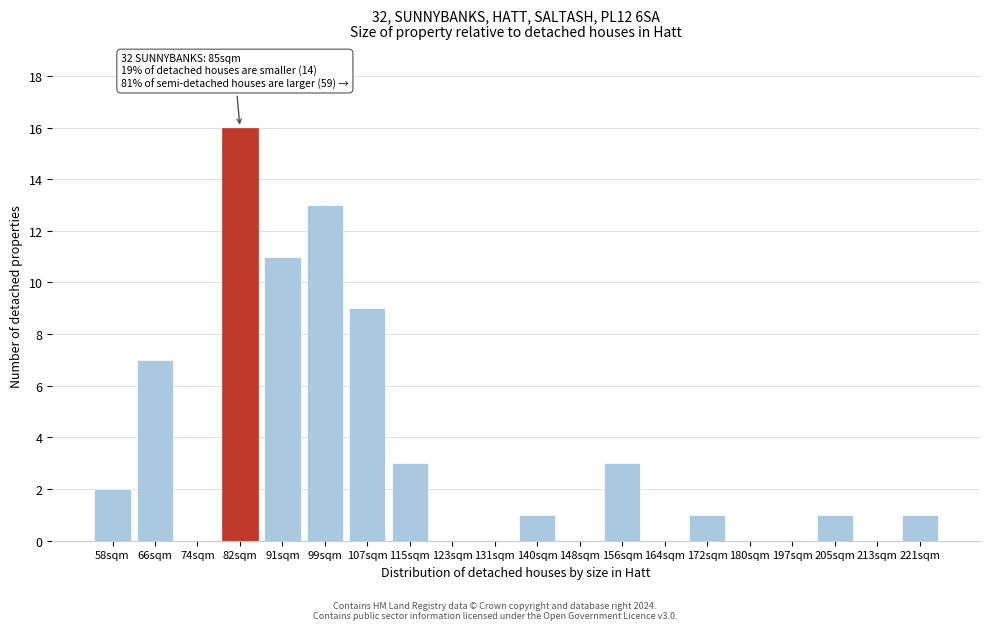

Reading left to right, what are all the values shown in this chart?

58sqm=2	66sqm=7	74sqm=0	82sqm=16	91sqm=11	99sqm=13	107sqm=9	115sqm=3	123sqm=0	131sqm=0	140sqm=1	148sqm=0	156sqm=3	164sqm=0	172sqm=1	180sqm=0	197sqm=0	205sqm=1	213sqm=0	221sqm=1